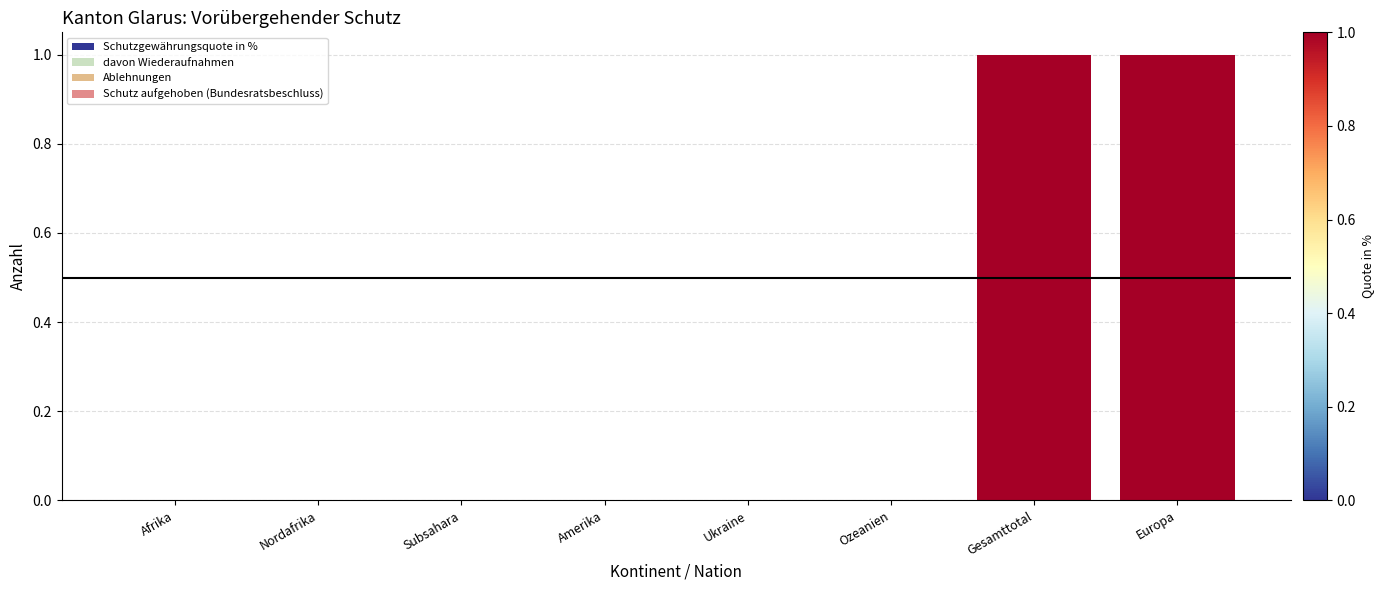

Is it true that the value at Subsahara is 0?

True